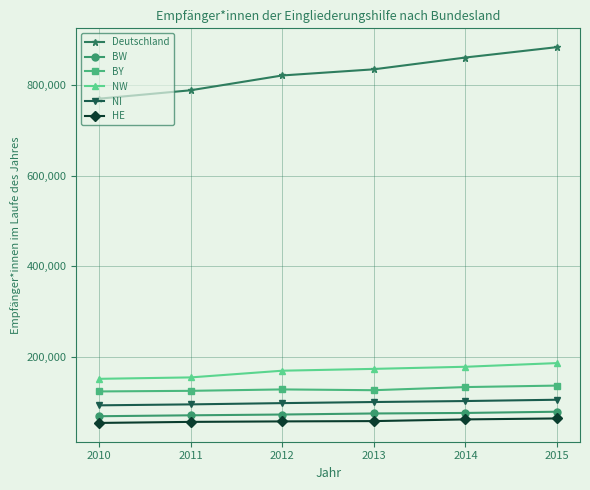

What is the value of the NW point at the 2nd from the left?

155269